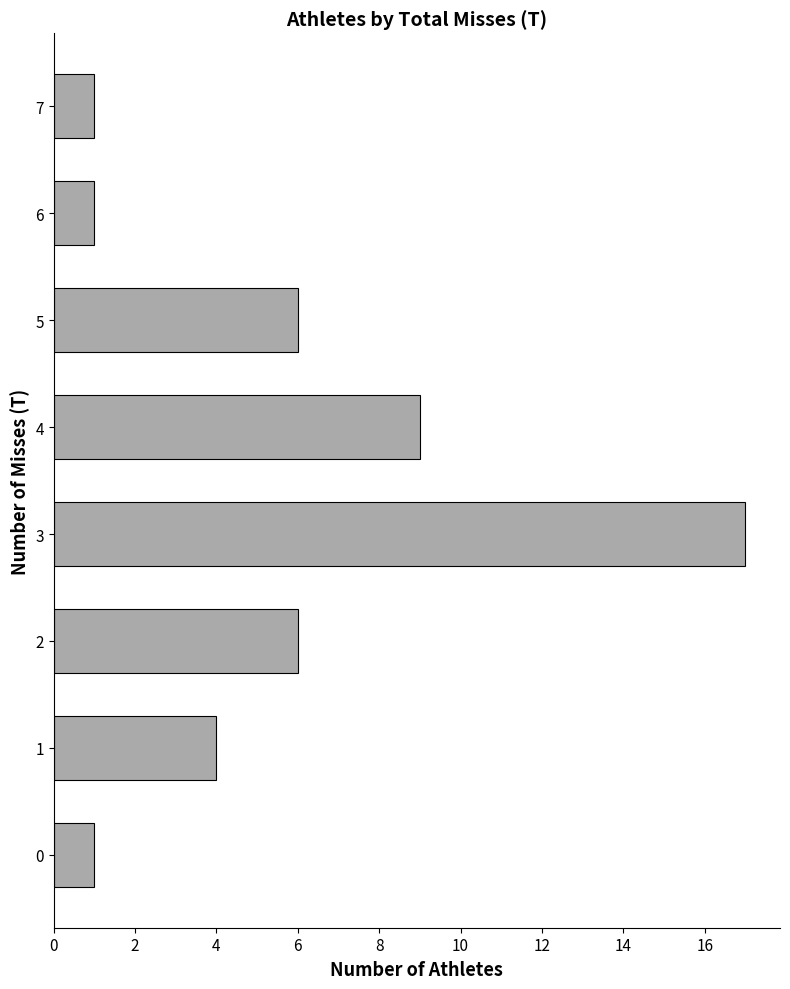

The chart shows a value of 14 at 4. True or false?

False